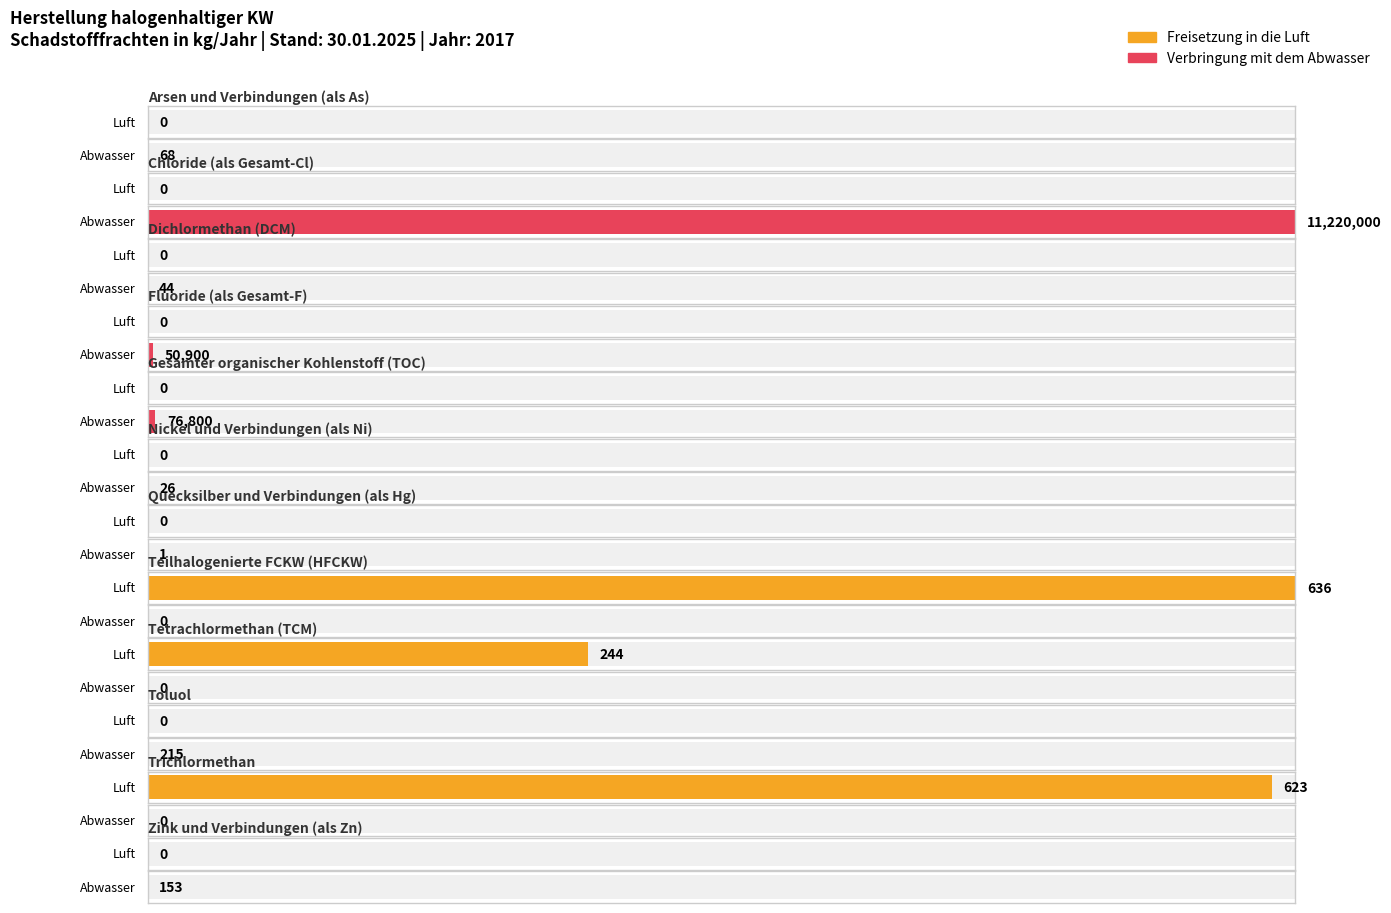

How many values in the Freisetzung in die Luft series exceed 0?

3